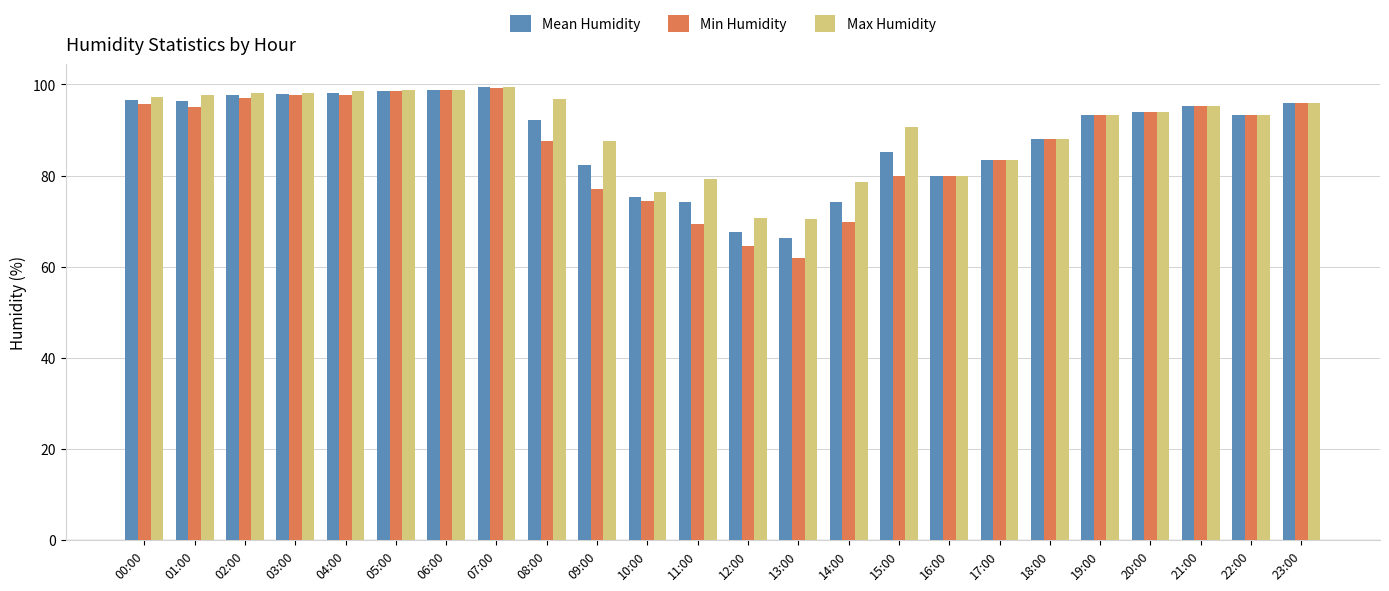

Which series has the largest range (max minus min)?

Min Humidity